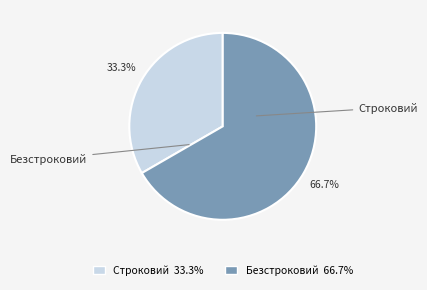

To the nearest percent, what is the difference between the Строковий and Безстроковий slice percentages?

33%